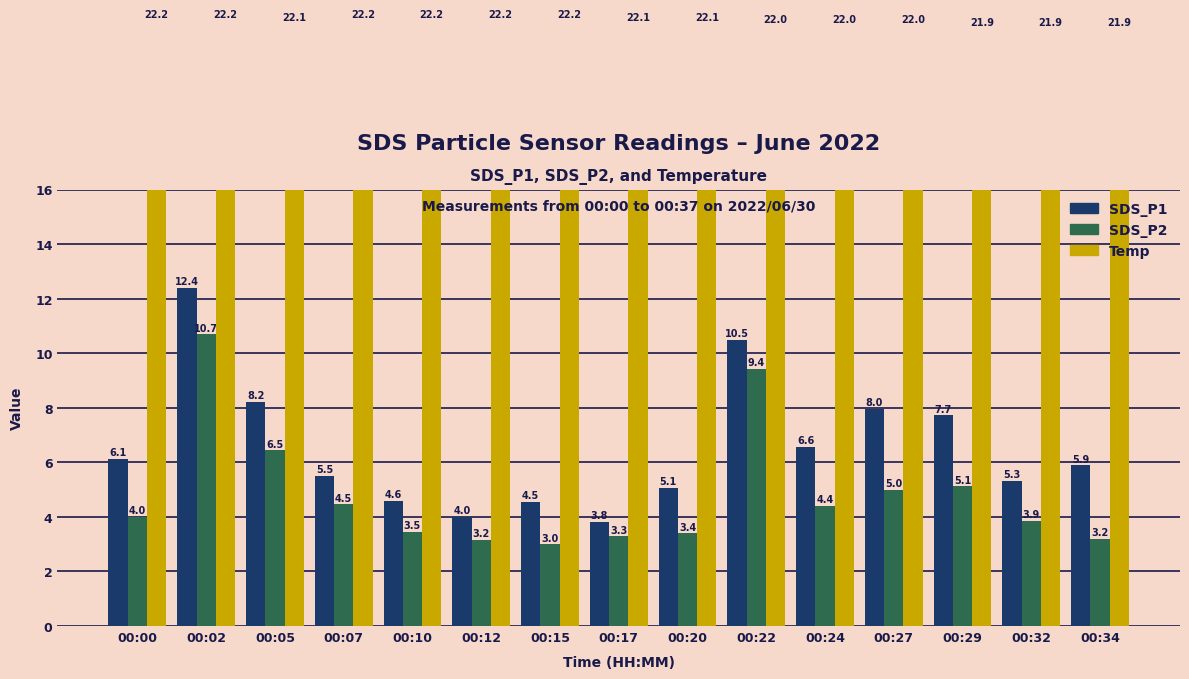

Which series has the largest range (max minus min)?

SDS_P1